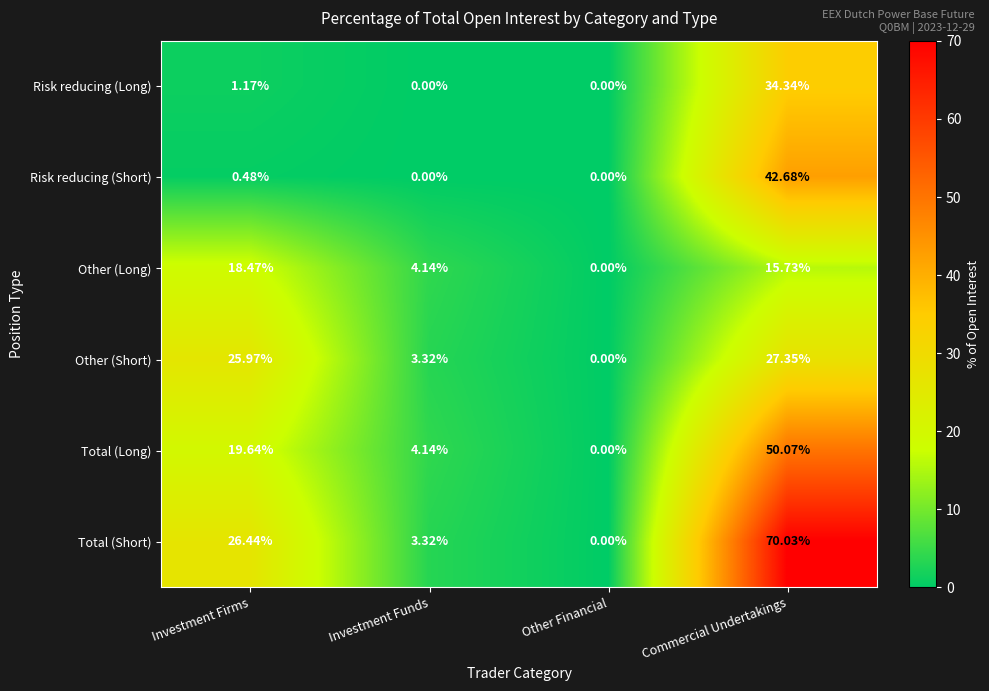

Between Other Financial and Commercial Undertakings, which series saw the biggest shift?

Total (Short)